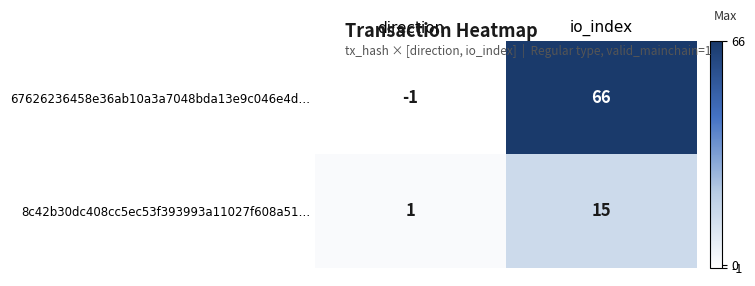

True or false: 67626236458e36ab10a3a7048bda13e9c046e4d… has a value of -2 at direction.

False